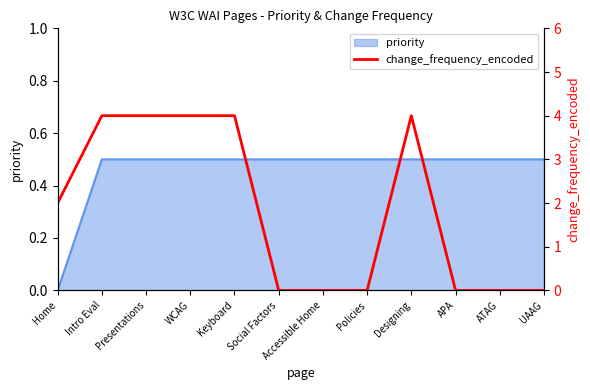

What is the maximum value for priority?

0.5